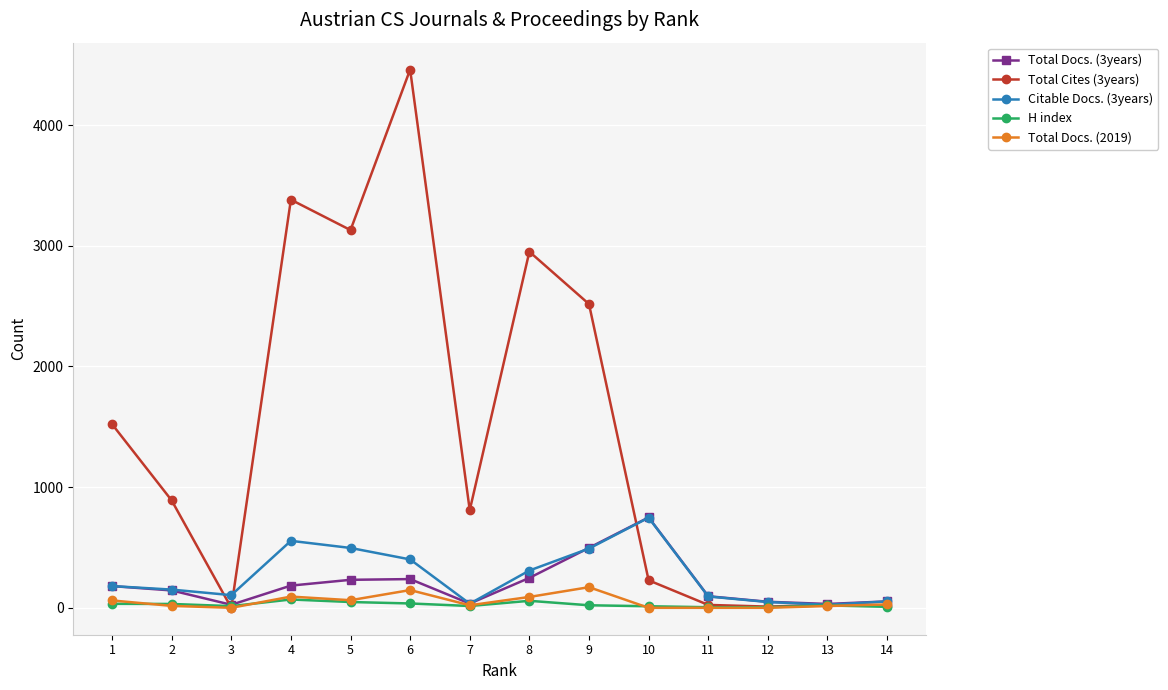

Which series has the largest range (max minus min)?

Total Cites (3years)